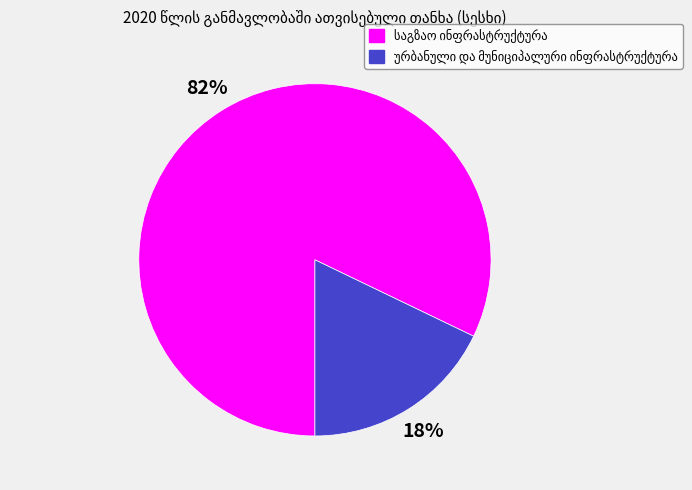

How many segments does this pie chart have?

2